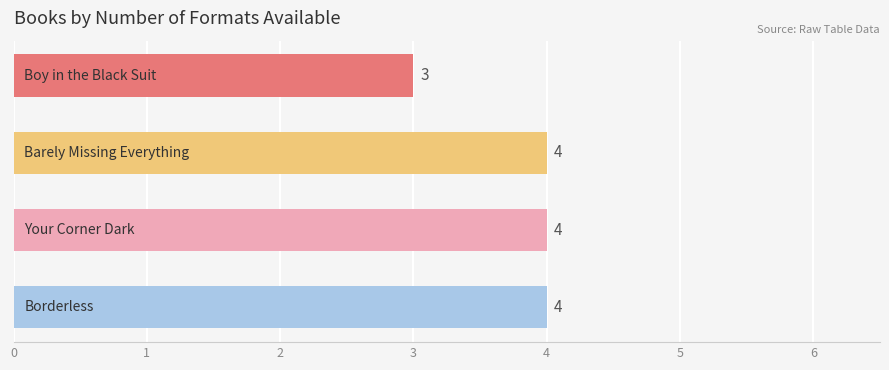

What is the smallest value displayed?

3